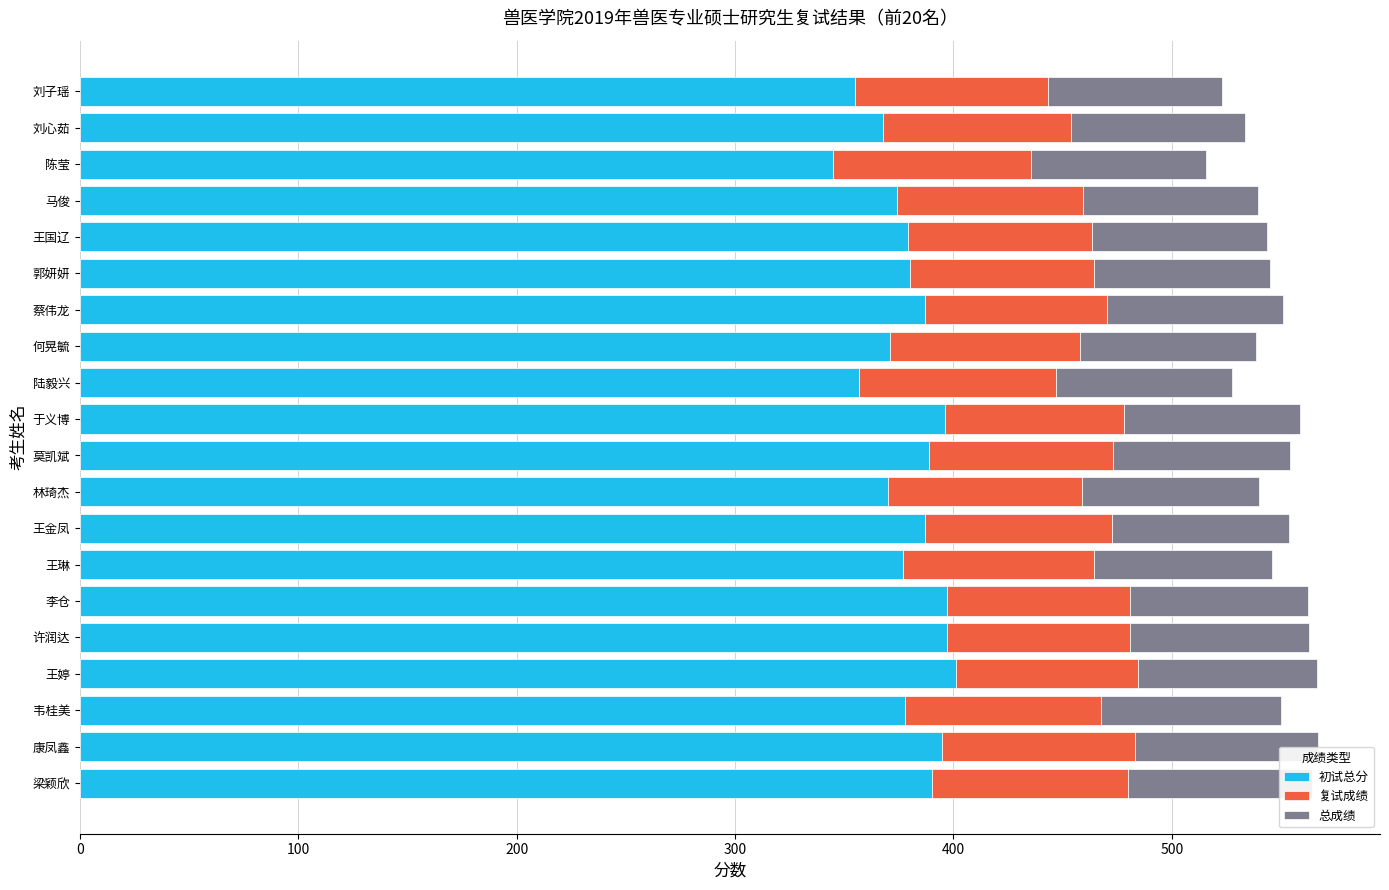

At how many categories does at least one series exceed 266?

20